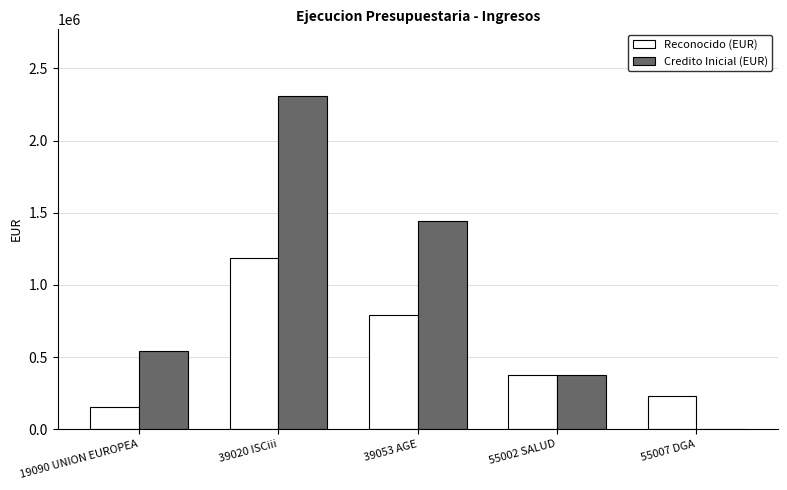

The value of Reconocido (EUR) at 19090 UNION EUROPEA is 155838.1. True or false?

True